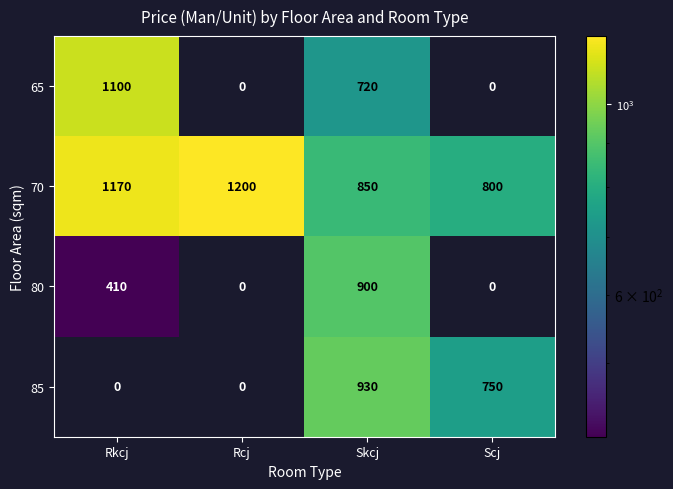

The 85 series shows 750 at Scj. True or false?

True